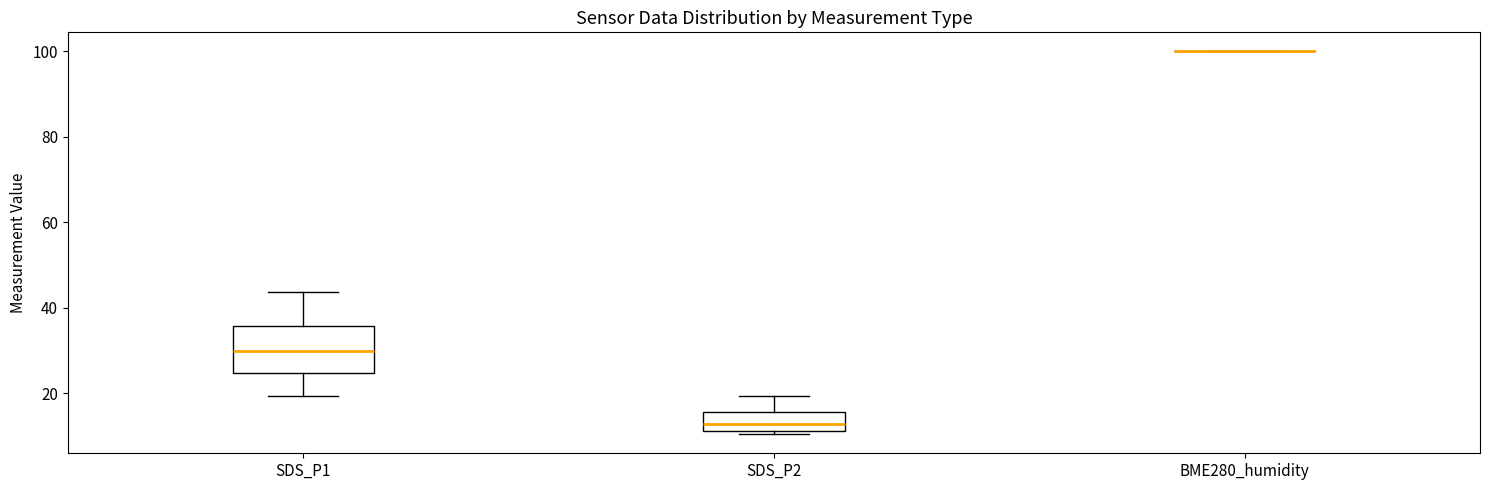

Reading left to right, transcribe this box plot: for each box, give where its median line is, the range the box spans, and where its two whiskers end, as read against the y-axis. The values are not printed on the chart, so give them approximately, as read against the axis.

SDS_P1: median 30, box 24 to 36, whiskers 20 to 44
SDS_P2: median 12 (inside the box), box 12 to 16, whiskers 10 to 20
BME280_humidity: box collapsed to a line at 100, whiskers 100 to 100